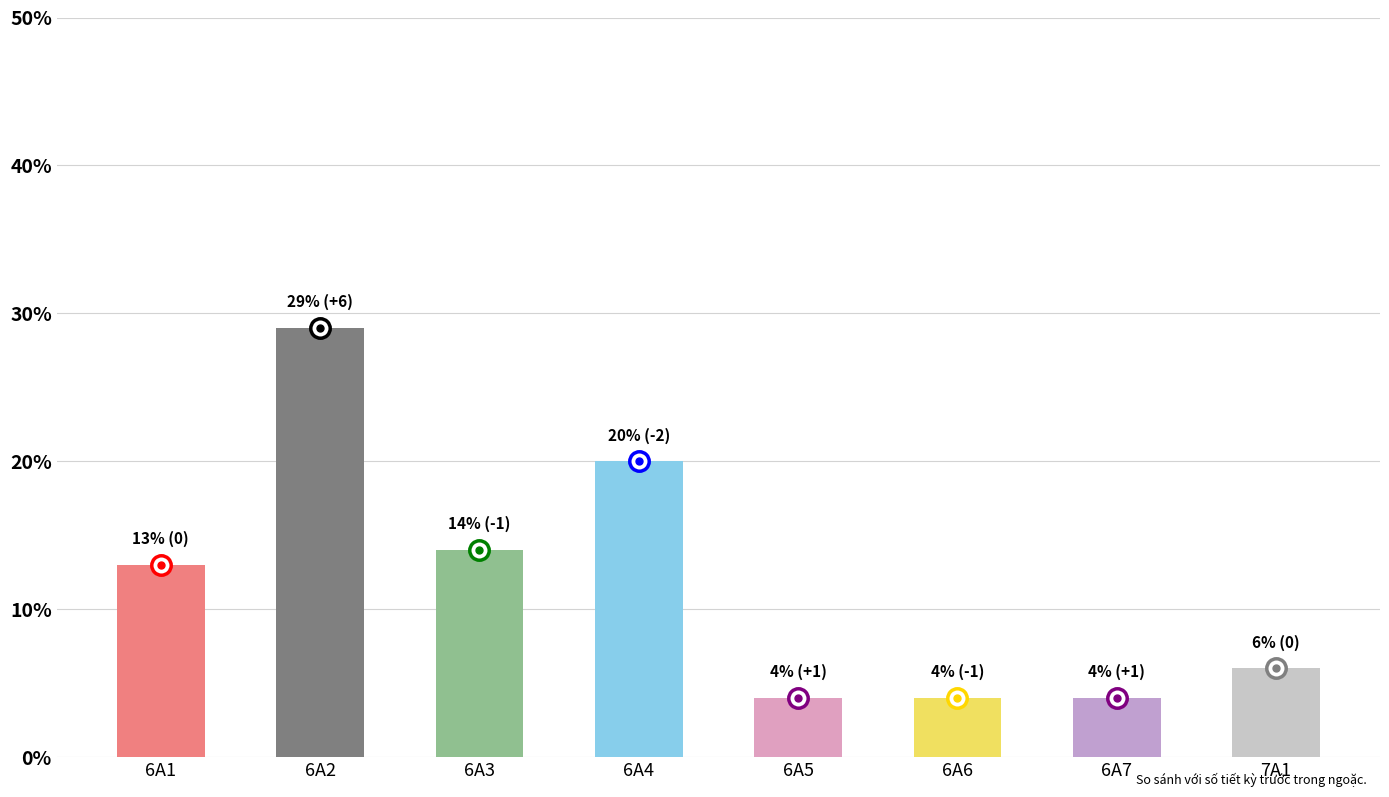

Between 6A4 and 6A2, which is larger?

6A2